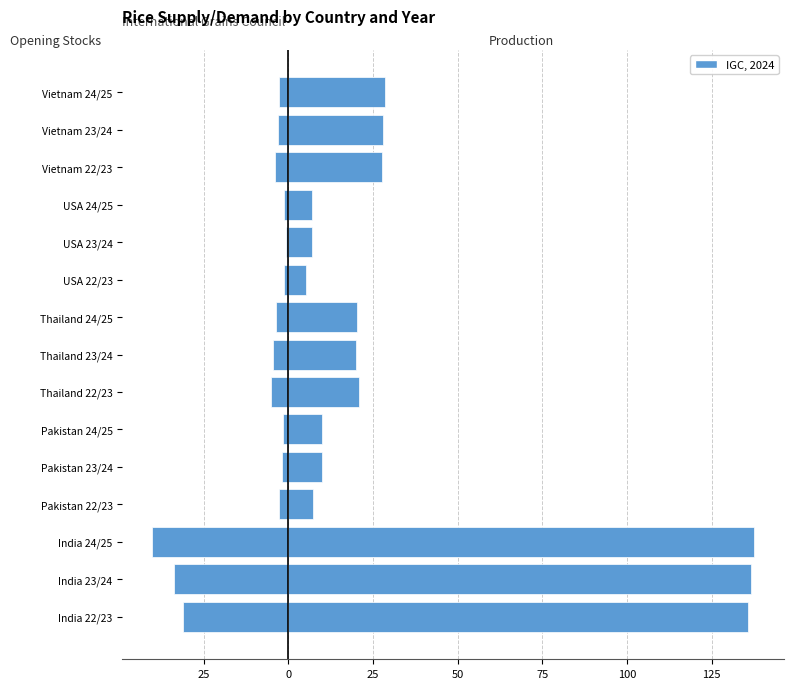

Is it true that Production equals 12.5 at Thailand 22/23?

False